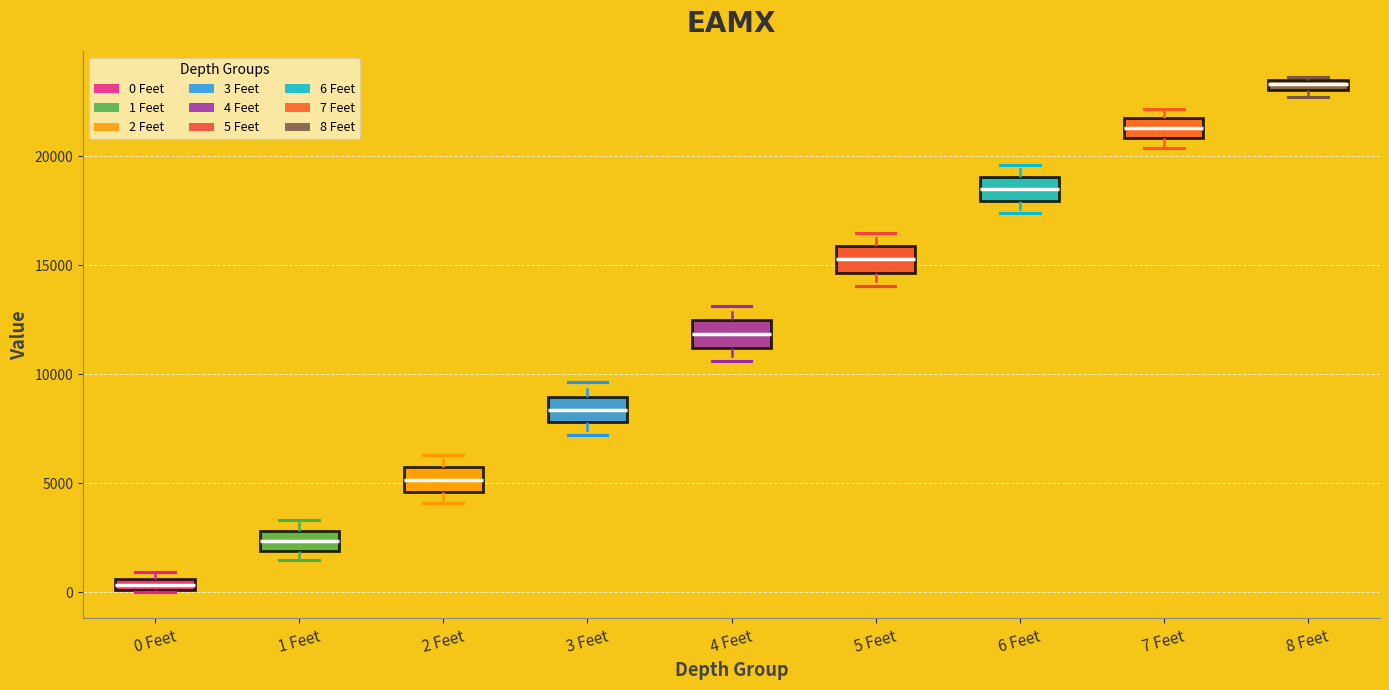

Where is the lower edge of the box for 0 Feet on the y-axis? The values are not printed on the chart, so give them approximately, as read against the axis.

0